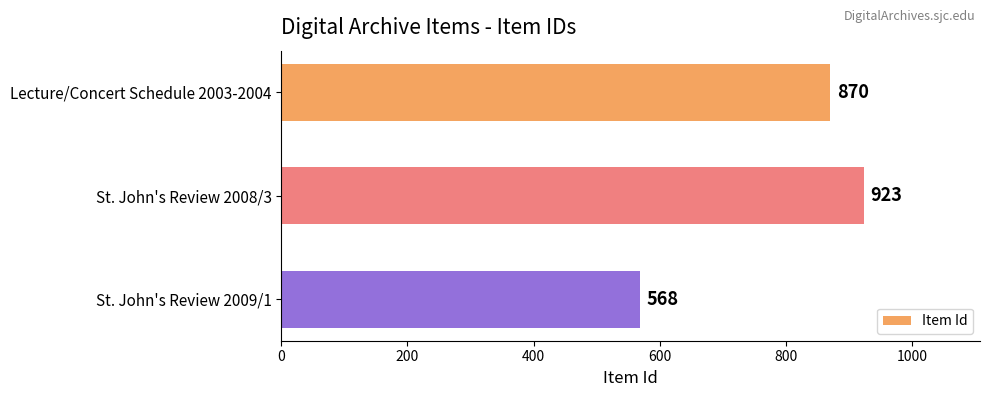

Does the chart contain any negative values?

No